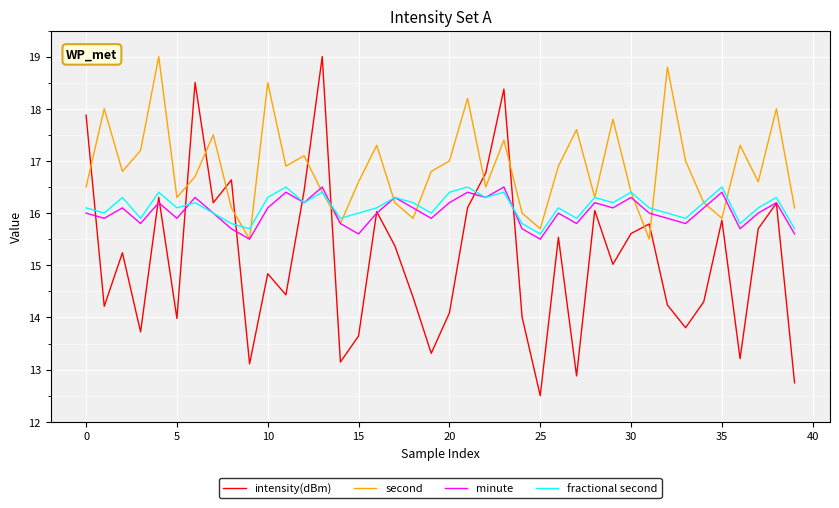

How many lines are shown in the chart?

4